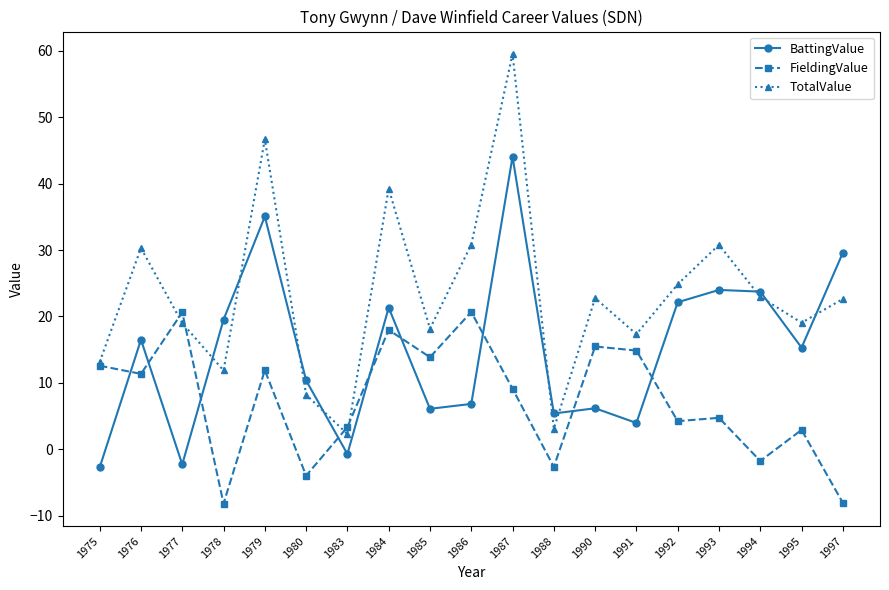

What is the value of the FieldingValue point at the 6th from the left?

-3.9